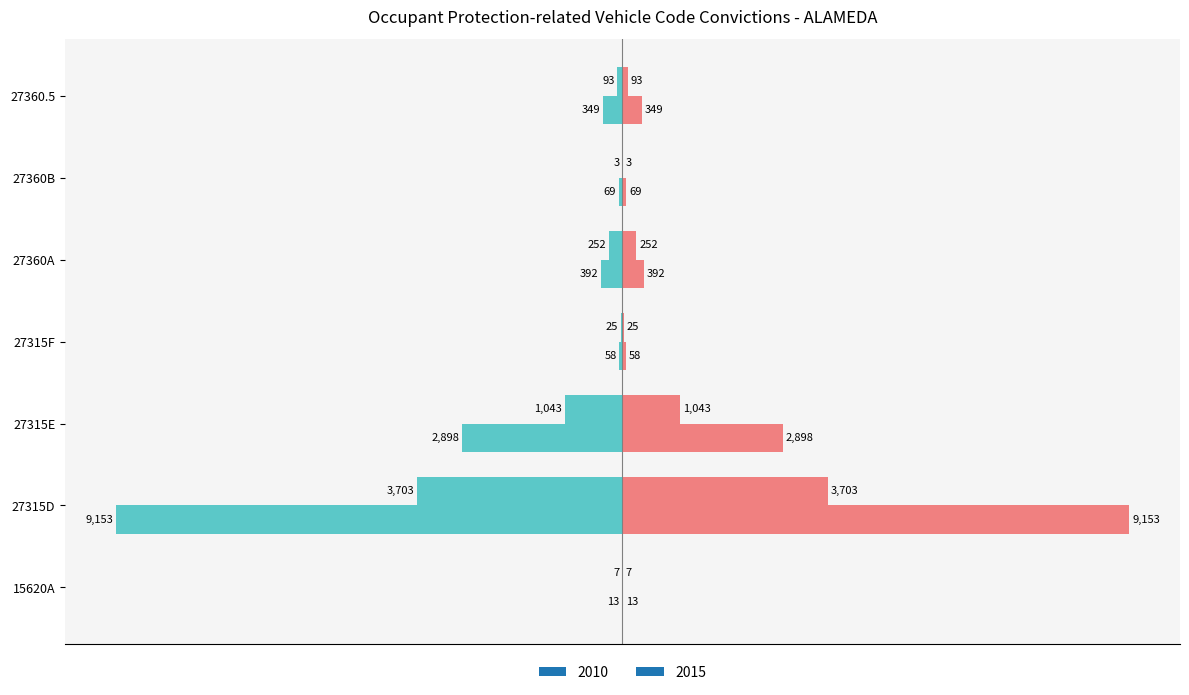

What is the difference between the second highest and second lowest values in the 2015 series?

1036